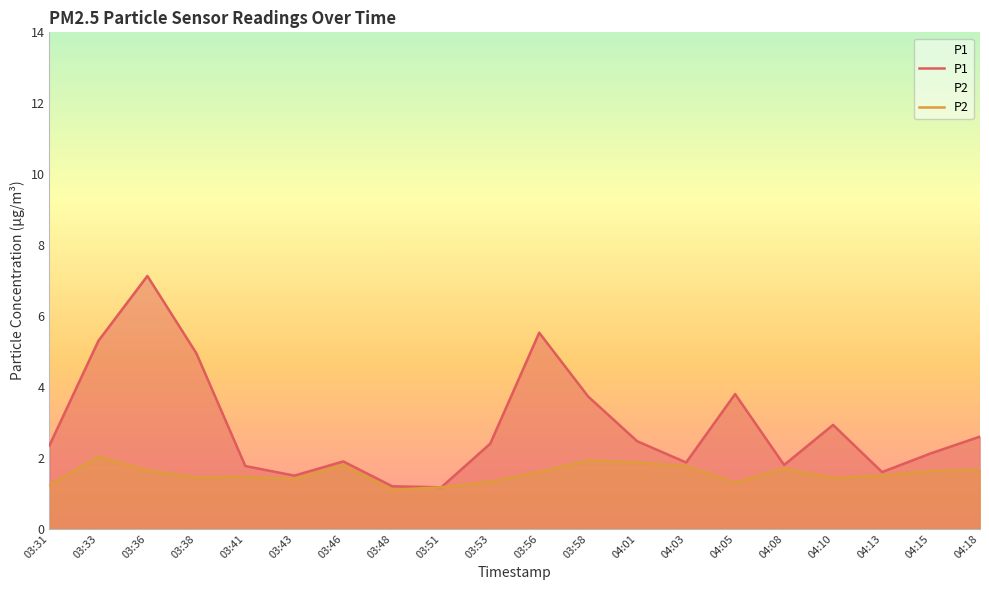

What is the total value across all series at 04:13?

3.1